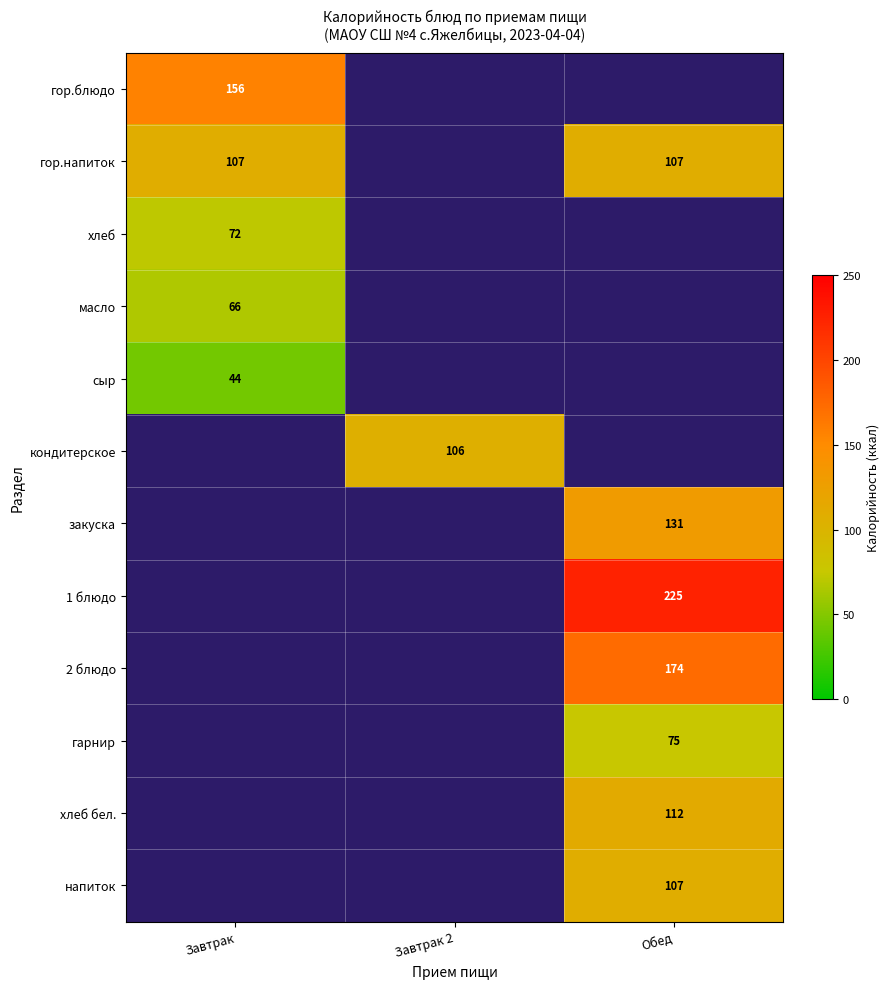

Which has a higher value, Завтрак or Обед?

Завтрак